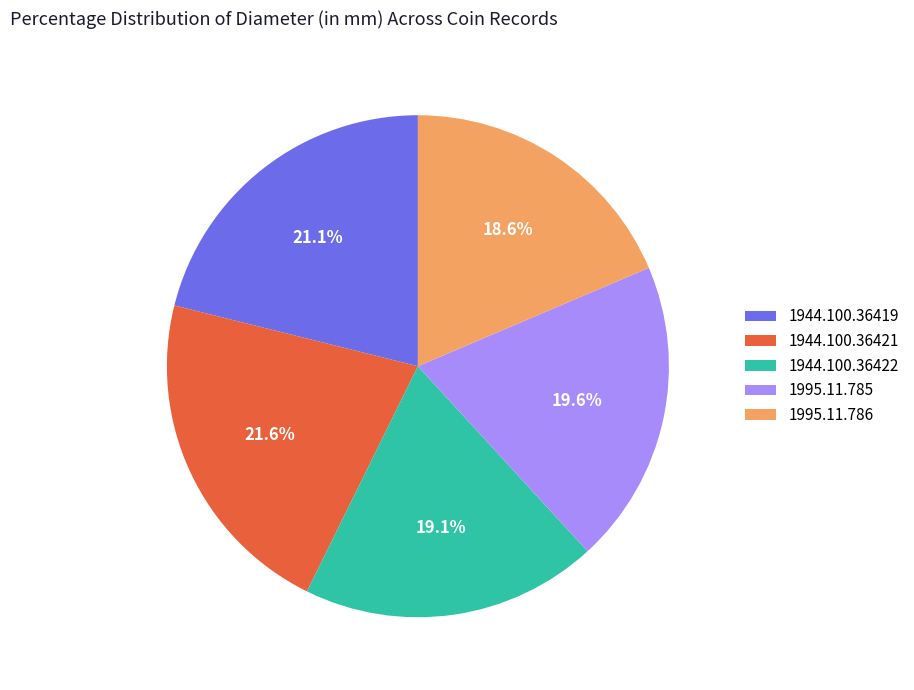

Is 1944.100.36422 the majority of the pie?

No